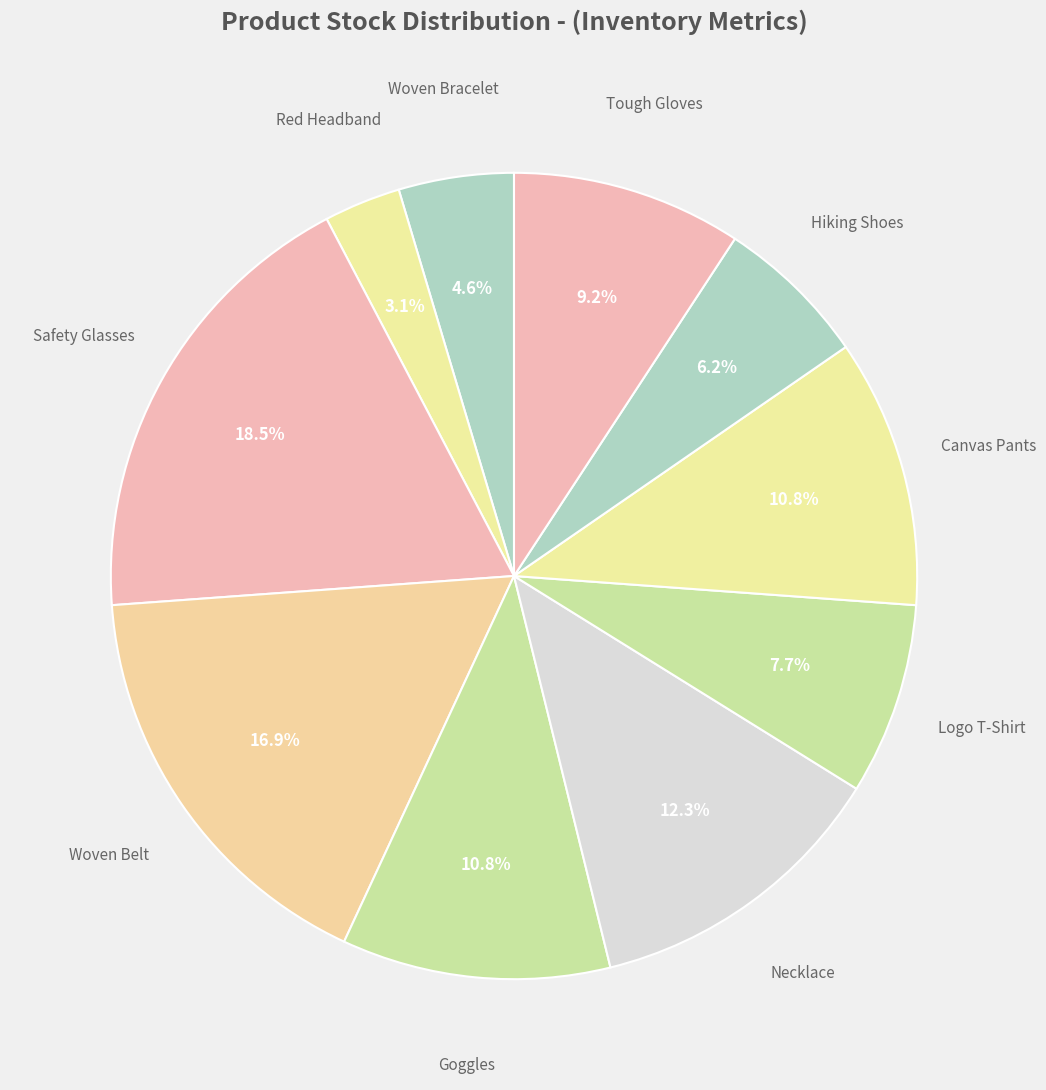

Count the number of slices in the pie.

10